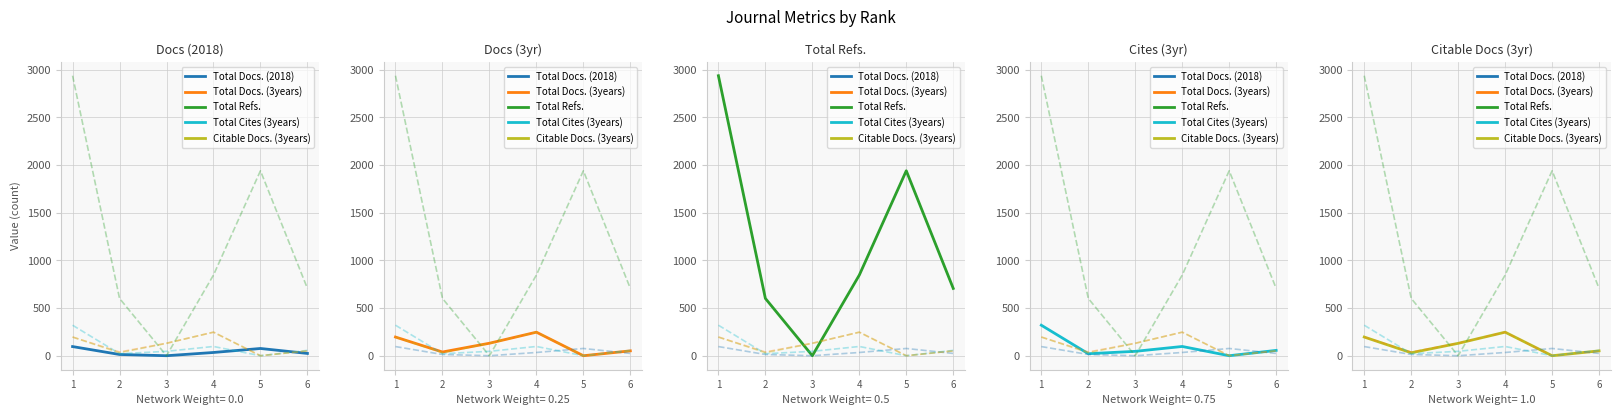

Does the chart display data point markers on the line(s)?

No